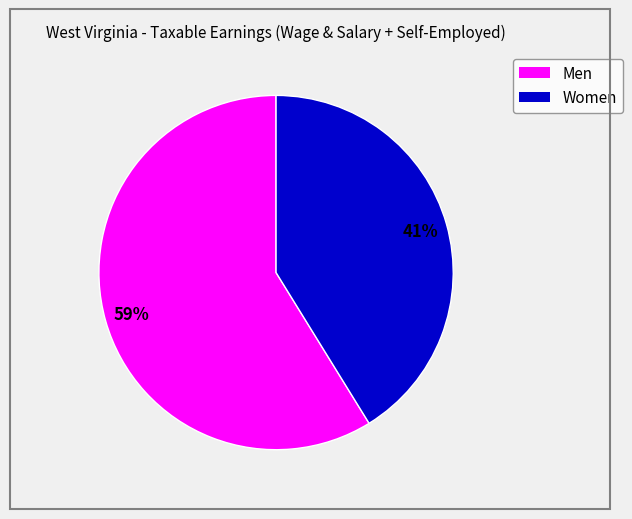

To the nearest percent, what is the difference between the Women and Men slice percentages?

18%